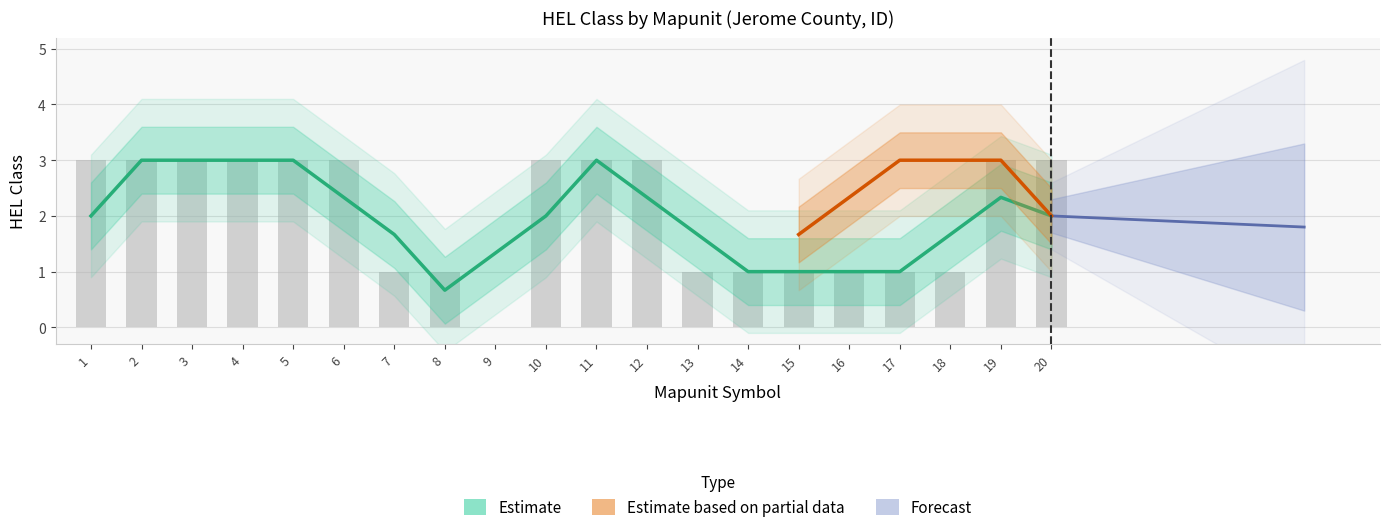

The value at 19 is 3. True or false?

True